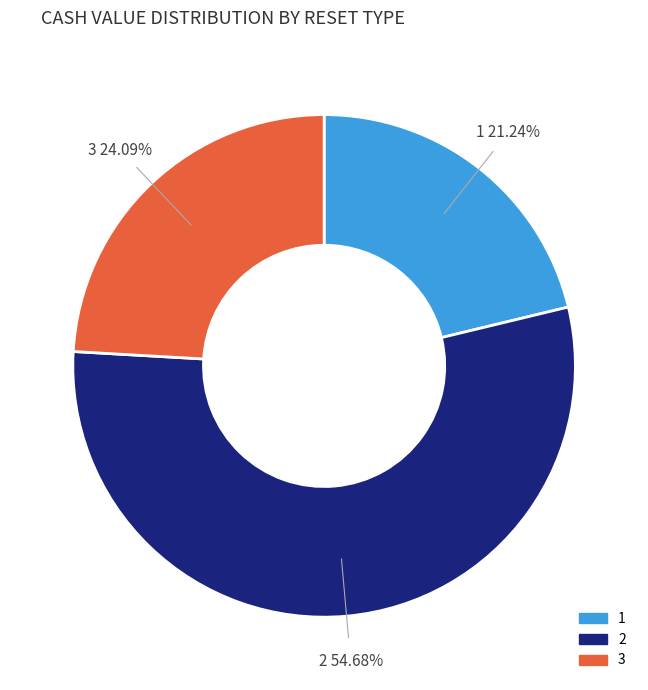

Rank the categories by value from lowest to highest.

1, 3, 2